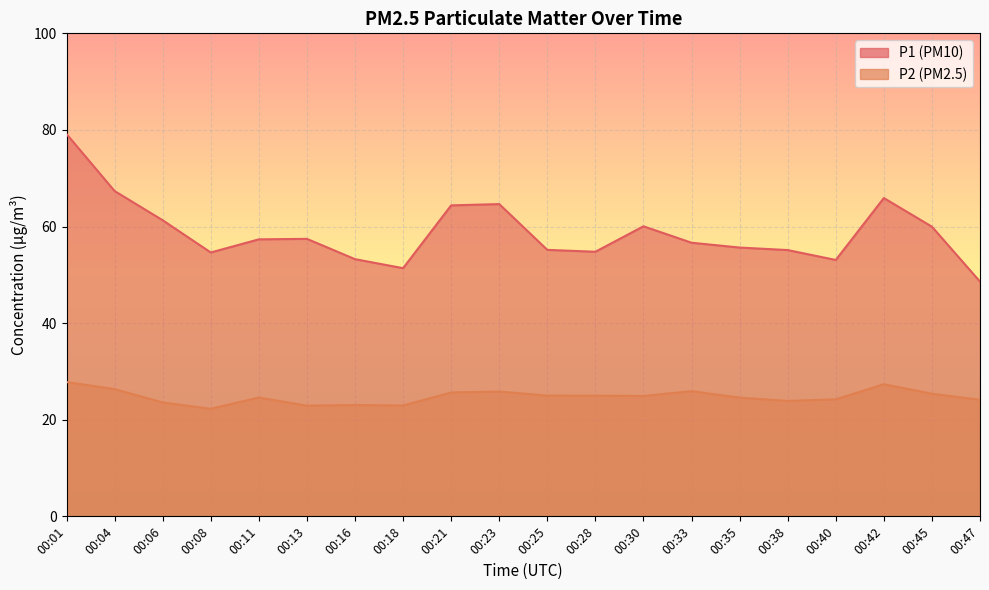

True or false: P1 has more than 1 interior local peaks.

True